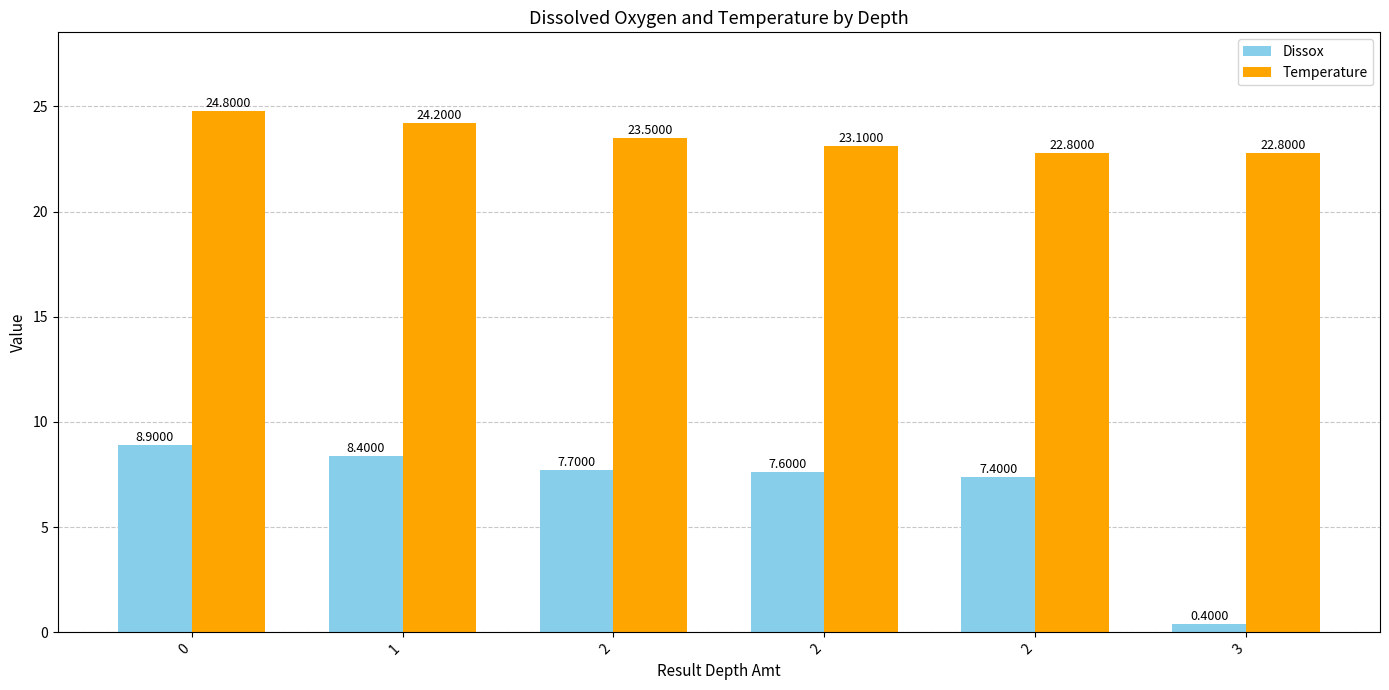

How many data points in Dissox are less than 7?

1